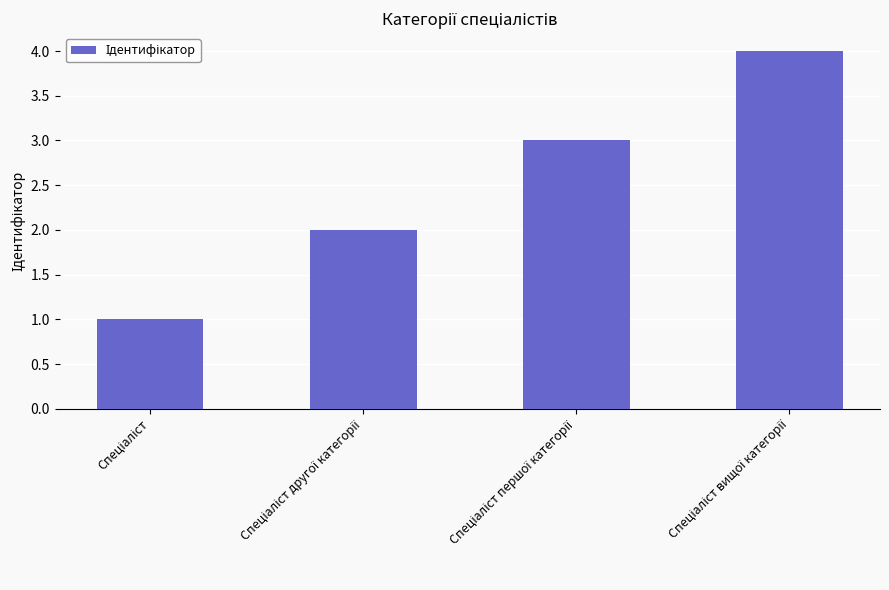

What is the greatest value displayed?

4